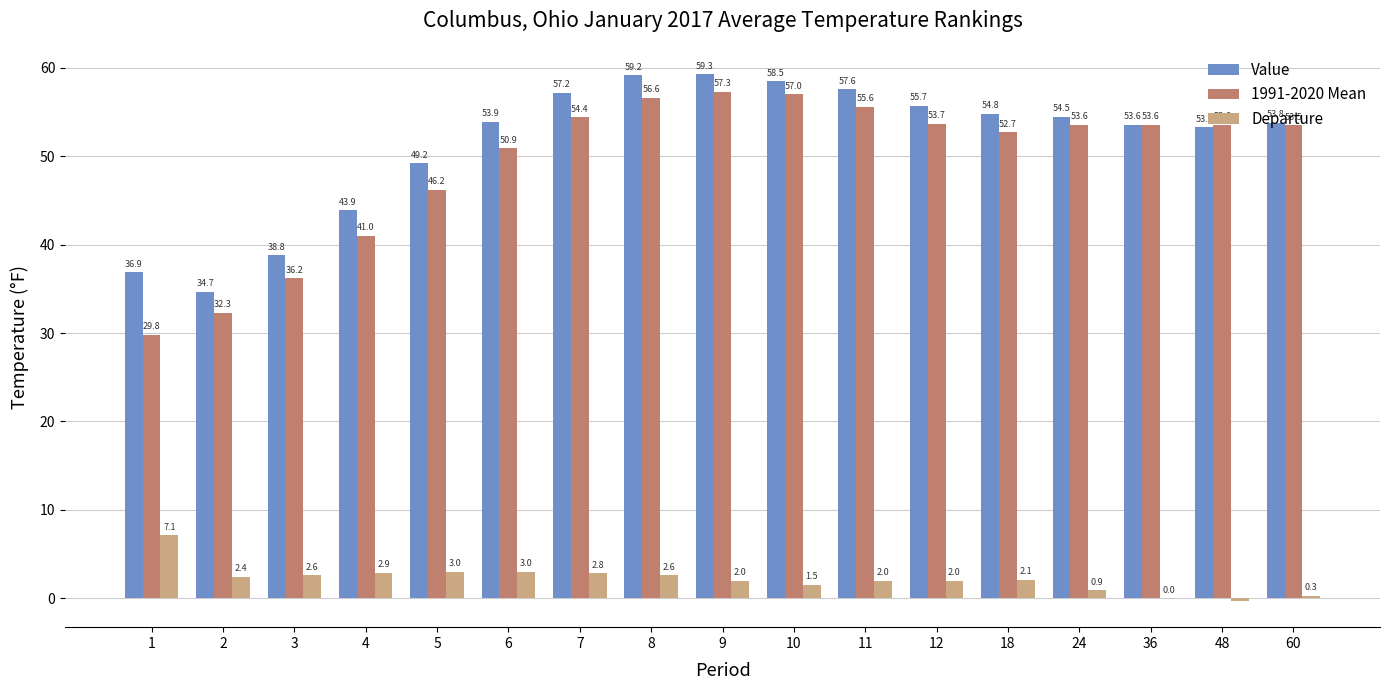

True or false: Value has a value of 49.2 at 5.

True